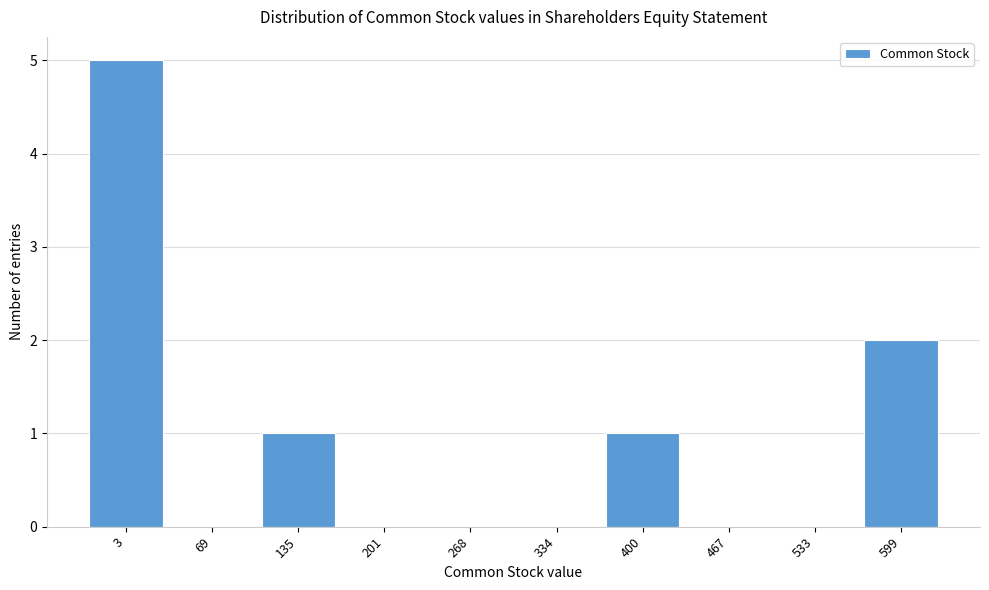

Reading left to right, extract all data points from this chart.

3=5	69=0	135=1	201=0	268=0	334=0	400=1	467=0	533=0	599=2